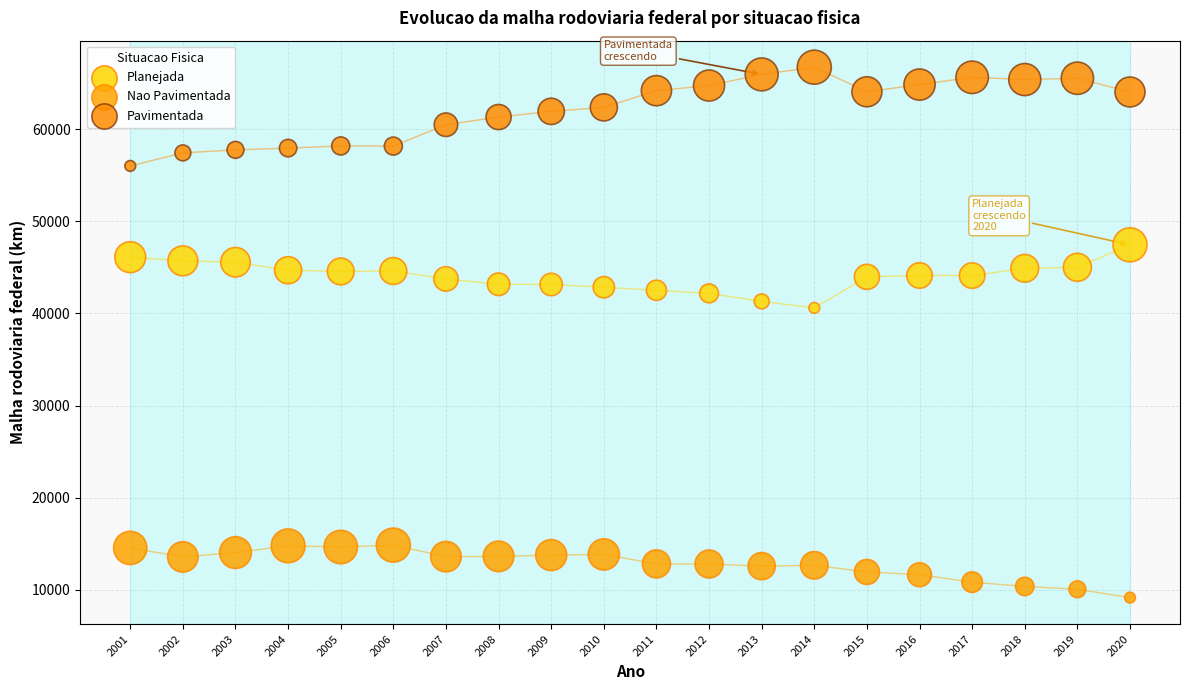

What are all the series names shown in the legend?

Planejada, Nao Pavimentada, Pavimentada